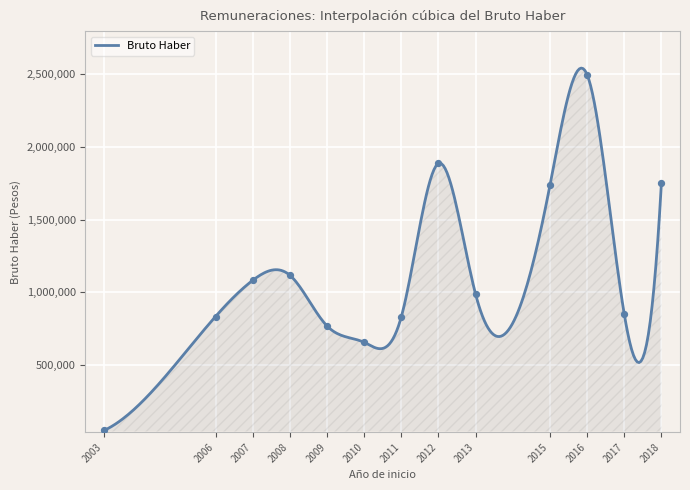

Between 2012 and 2010, which is larger?

2012